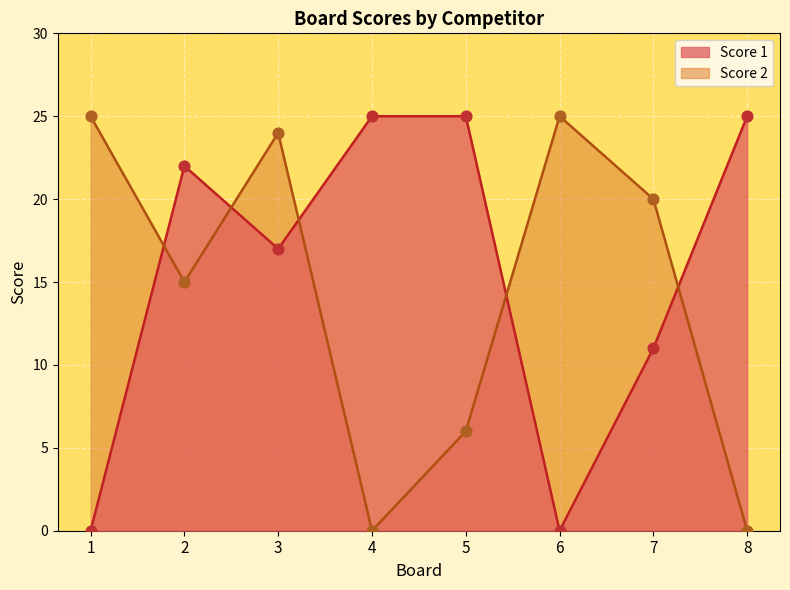

Which series reaches the minimum Y coordinate?

Score 1